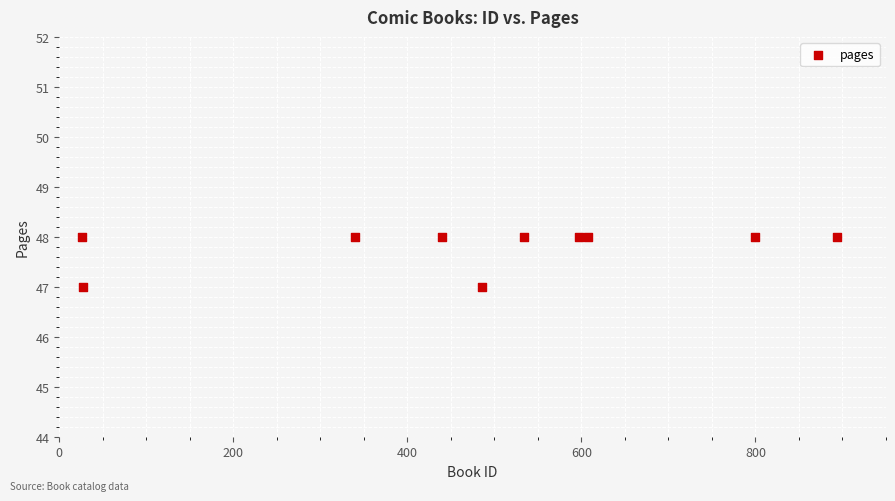

What is the average Y value?

48